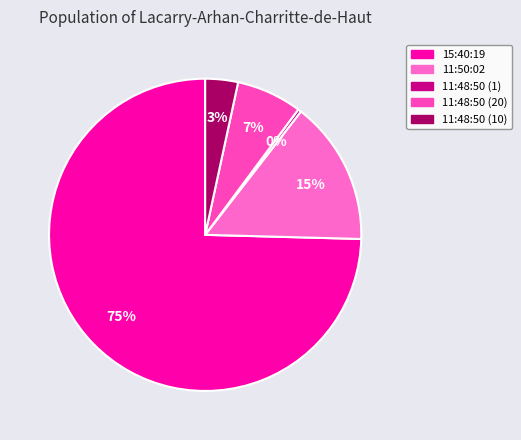

Rank the categories by value from lowest to highest.

11:48:50 (1), 11:48:50 (10), 11:48:50 (20), 11:50:02, 15:40:19